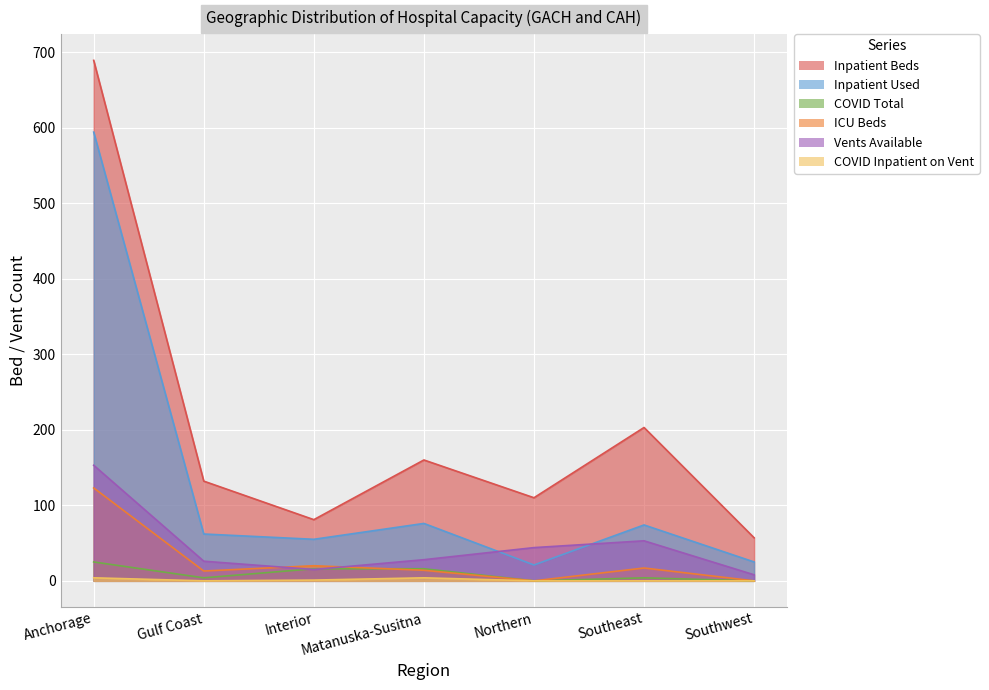

True or false: COVID Inpatient on Vent and Inpatient Used intersect in this chart.

False